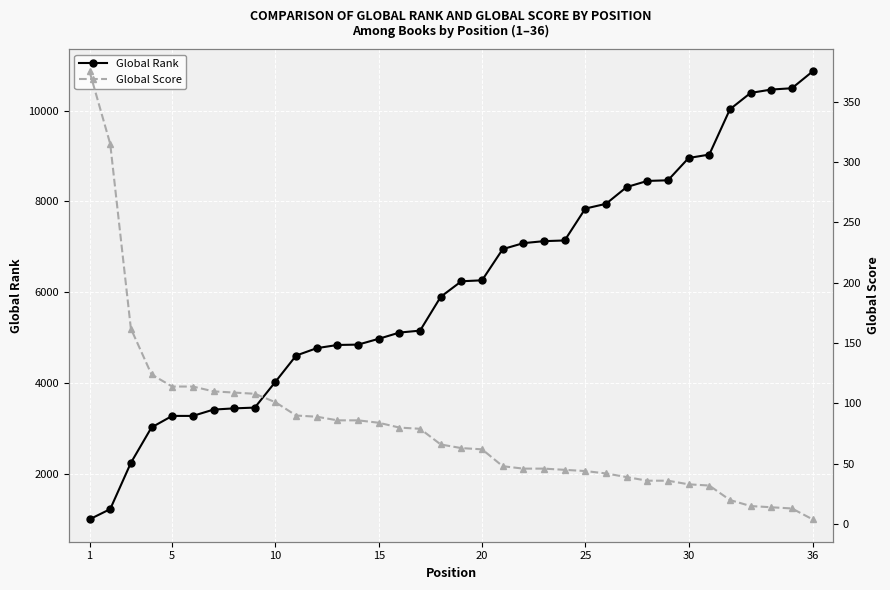

What is the highest value of the Global Rank series?

10860